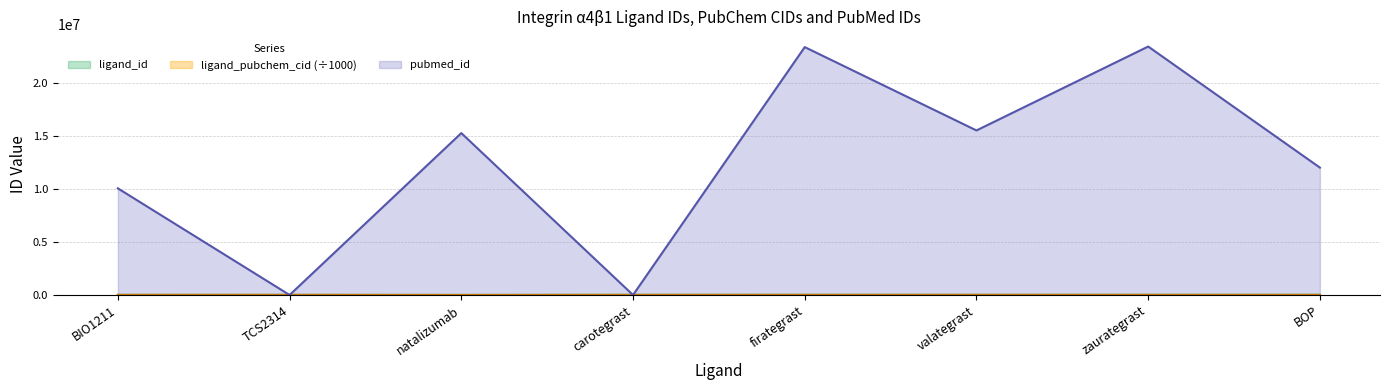

True or false: ligand_pubchem_cid and ligand_id cross at least once.

True